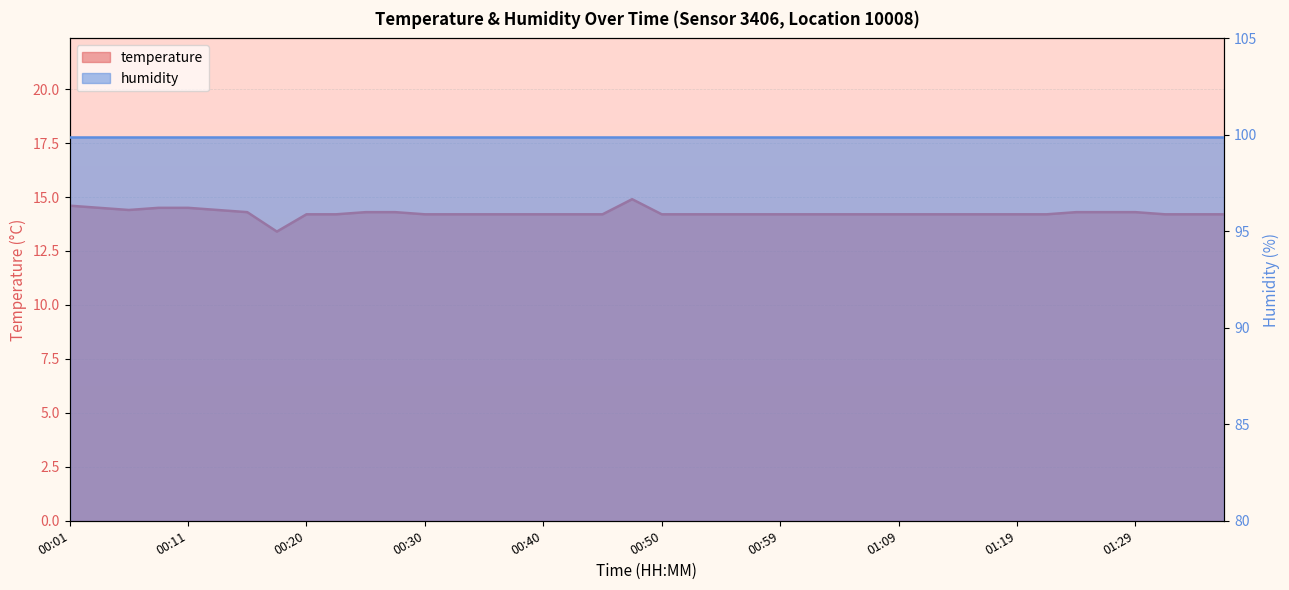

How many points are higher than both their immediate neighbors (excluding endpoints)?

1